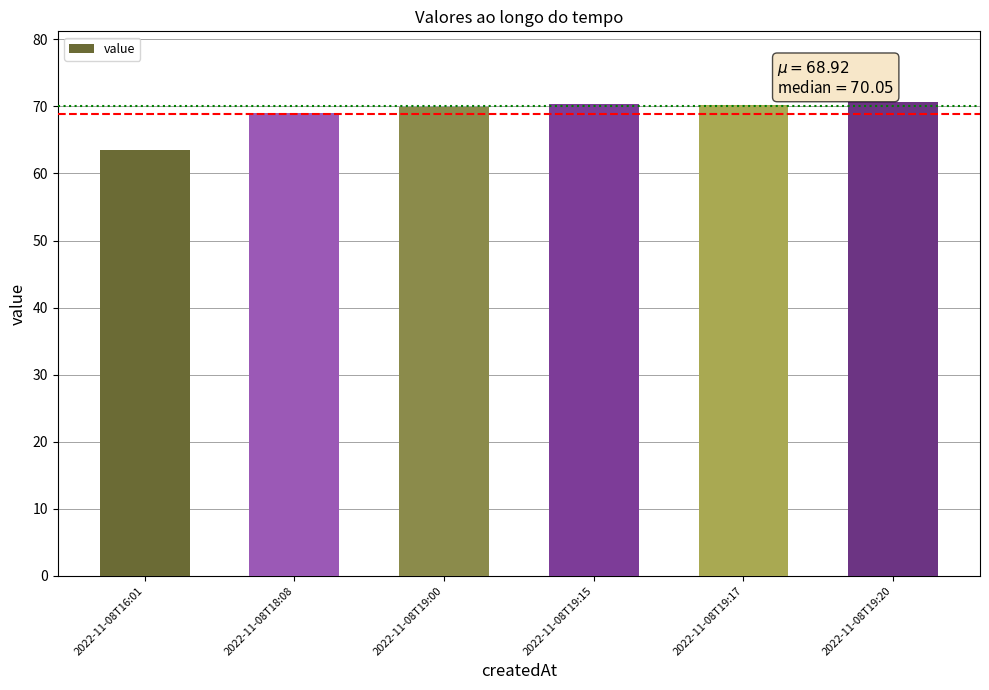

What is the change in value from 2022-11-08T16:01 to 2022-11-08T19:20?

+7.1